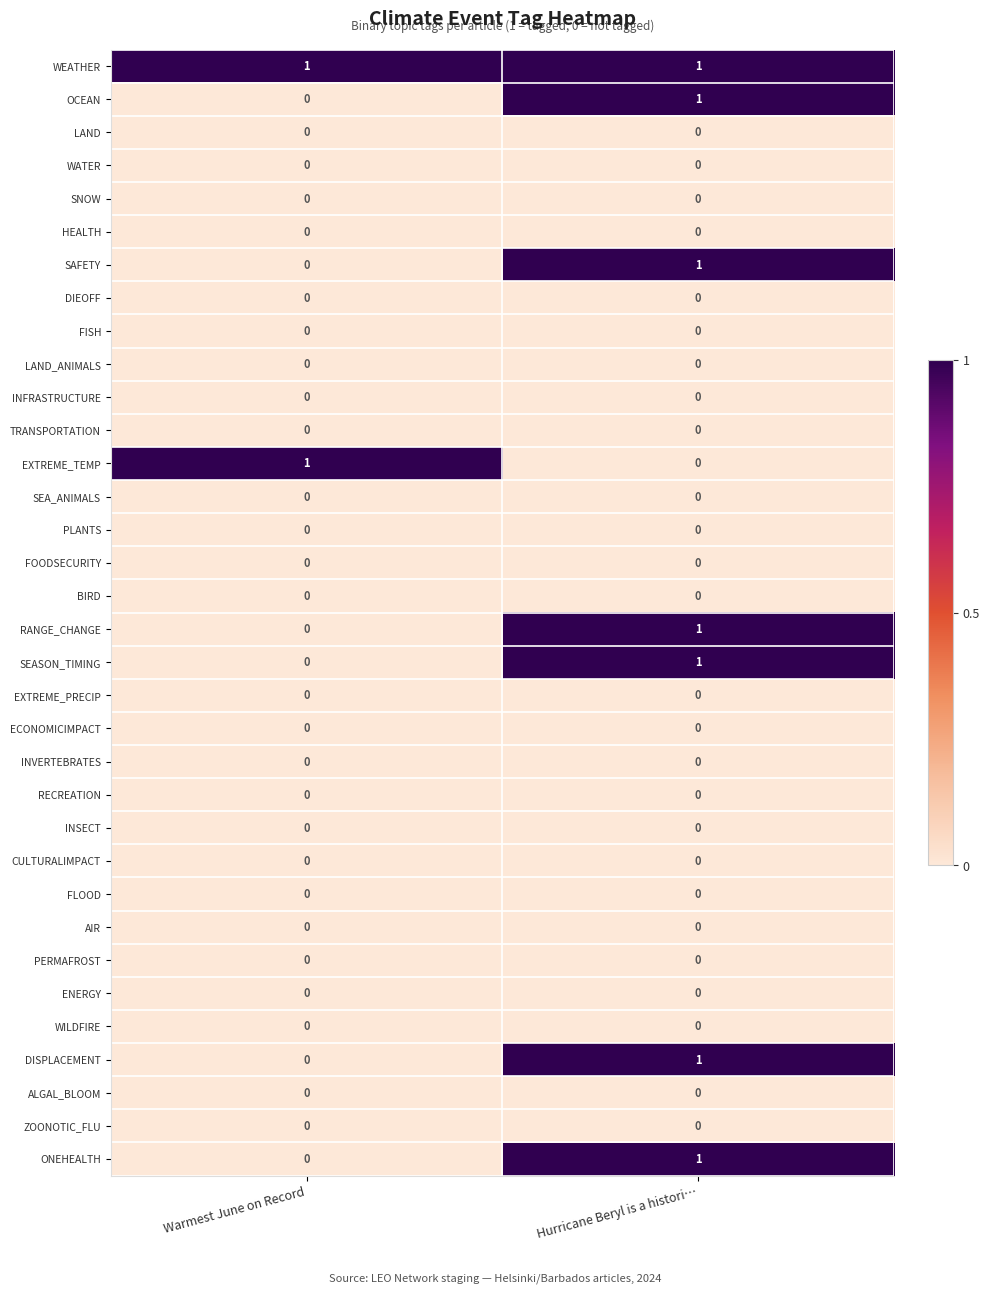

Where is OCEAN nearest to the value 0?

Warmest June on Record